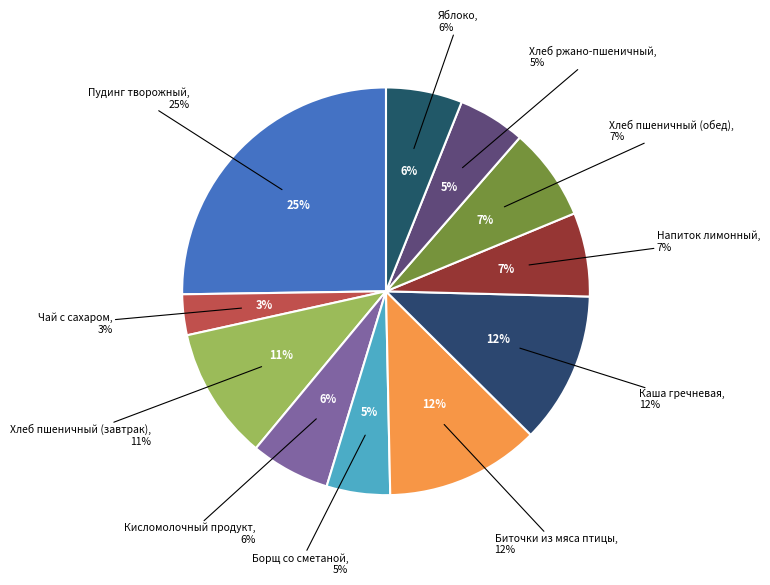

Is there any slice that represents more than half of the pie?

No